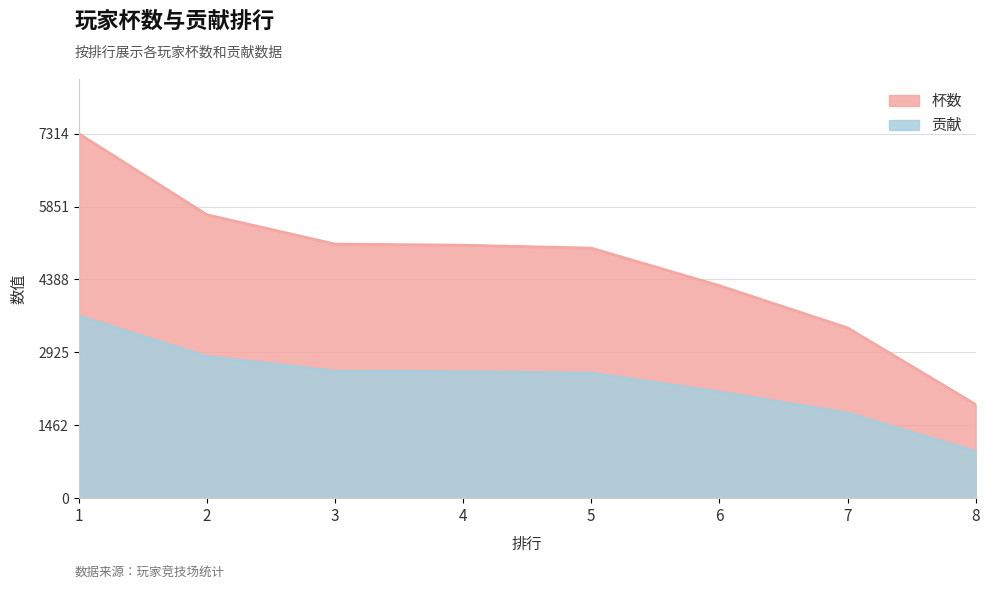

What is the difference between the maximum and minimum values in the 杯数 series?

5434